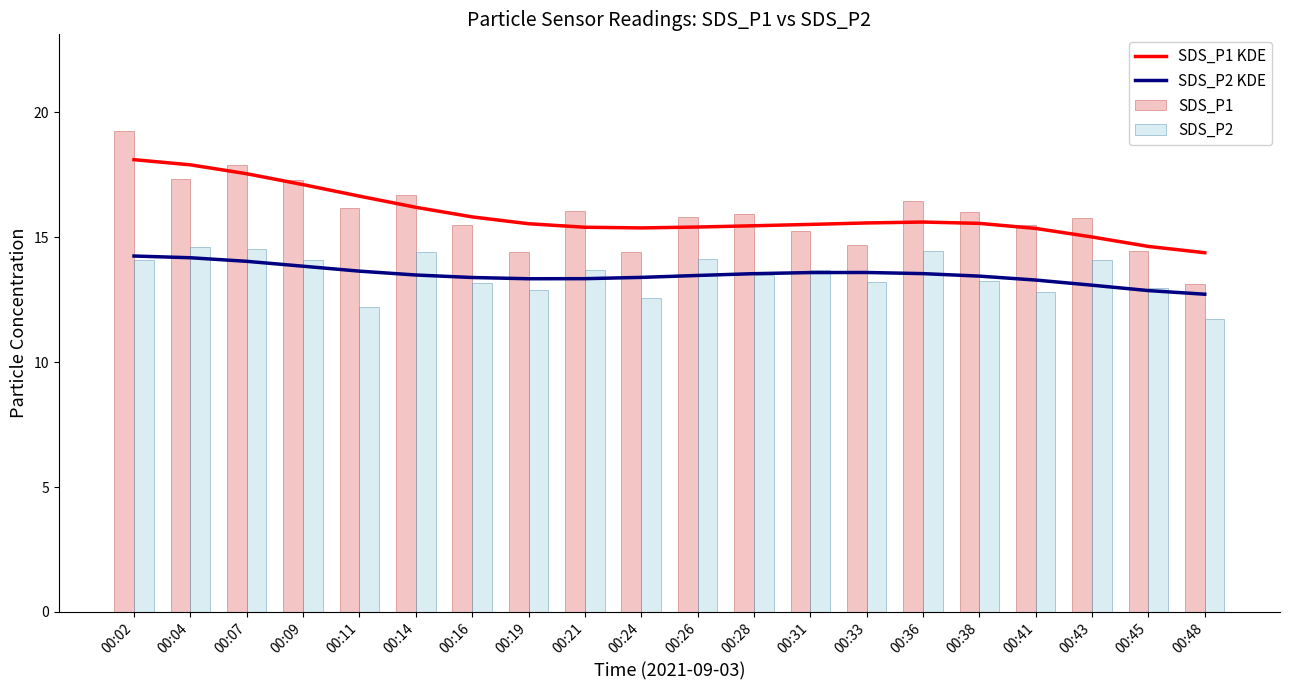

What is the average value of the SDS_P1 KDE series?

15.9